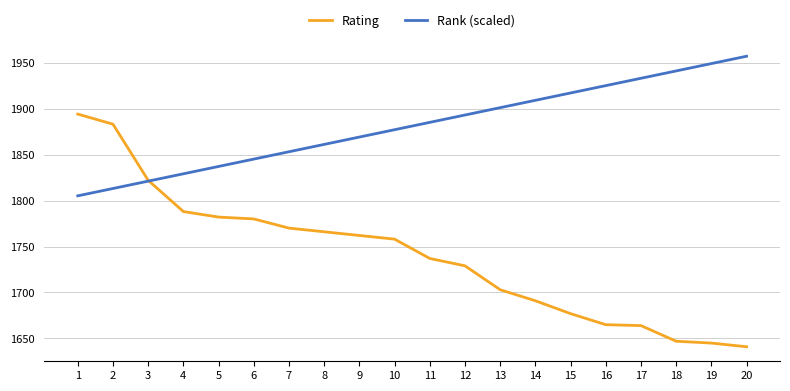

True or false: Rating has more than 2 interior local peaks.

False